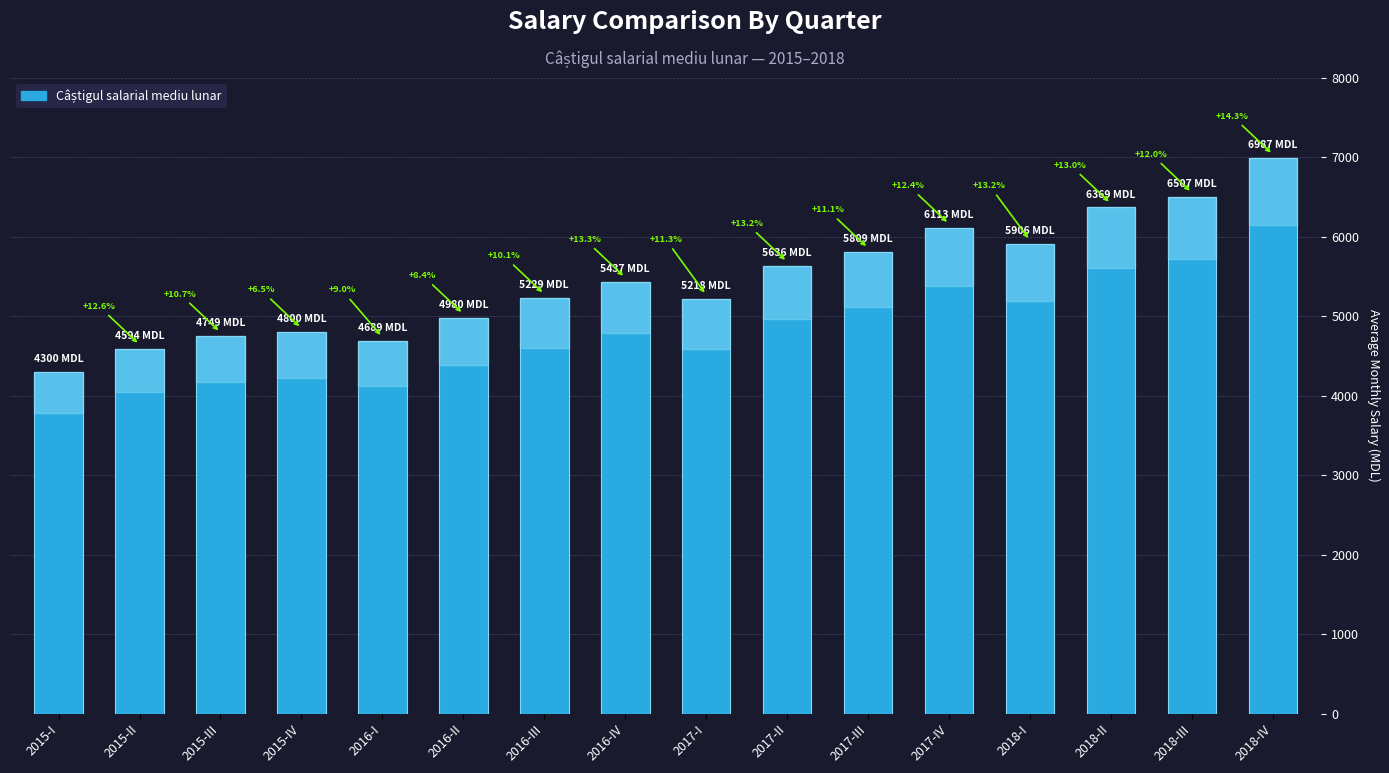

What is the average value?

5458.1